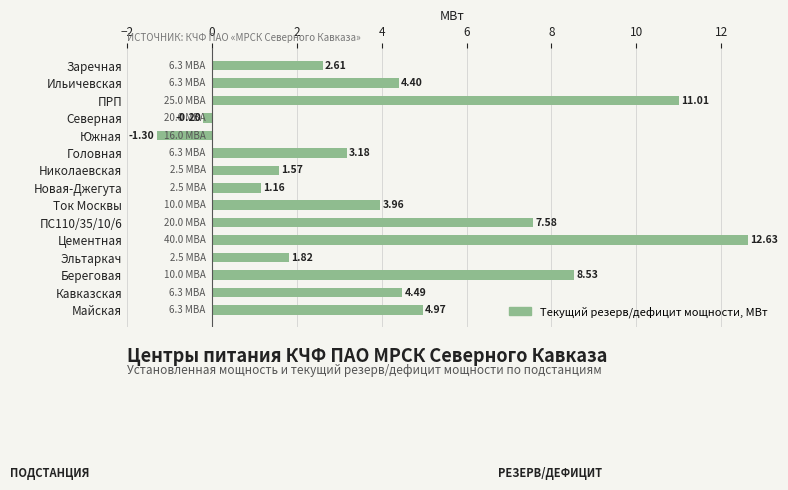

What is the difference between the maximum and minimum values?

13.9